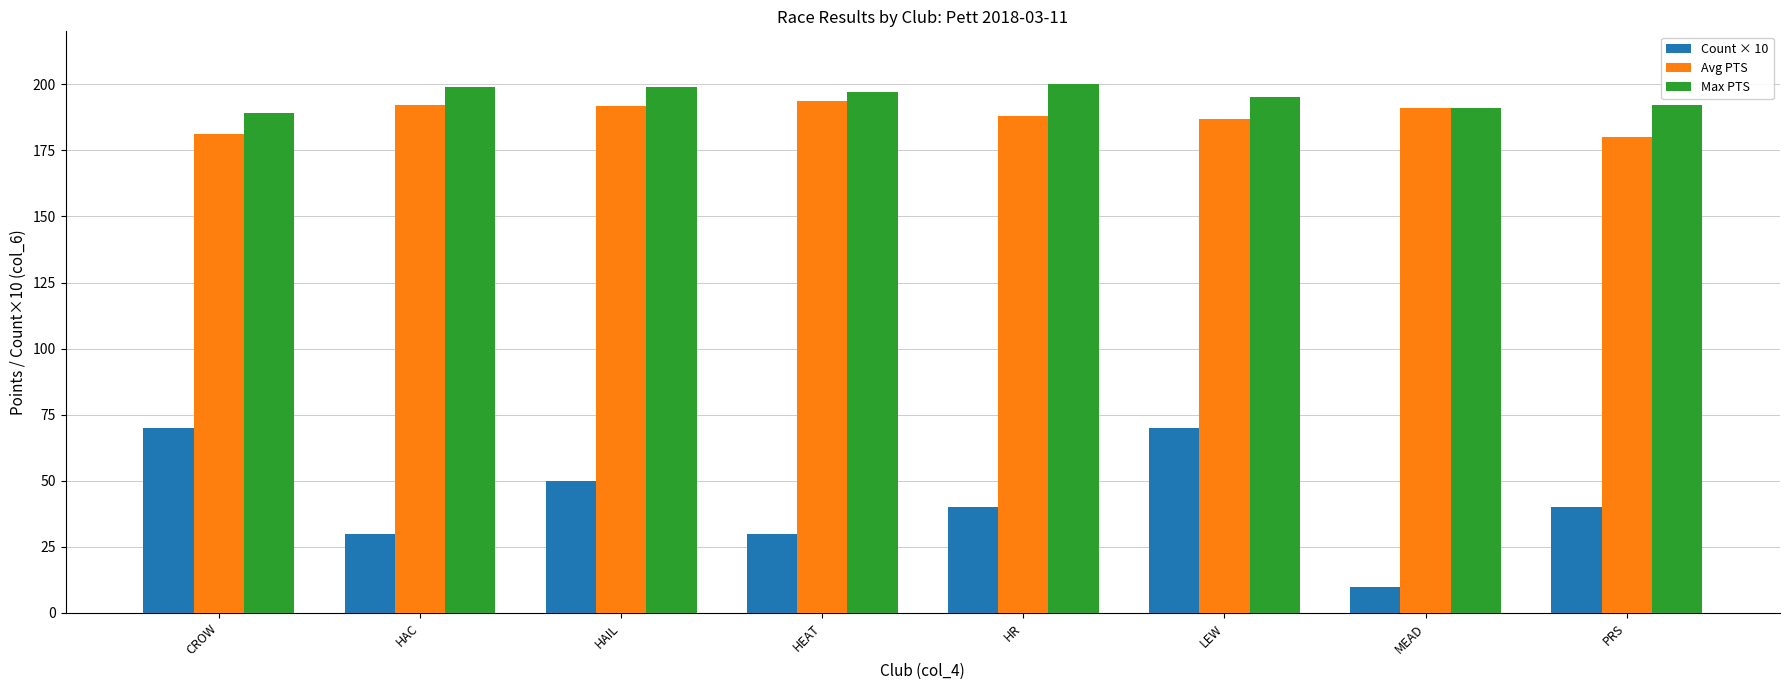

What is the highest value of the Count × 10 series?

70.0